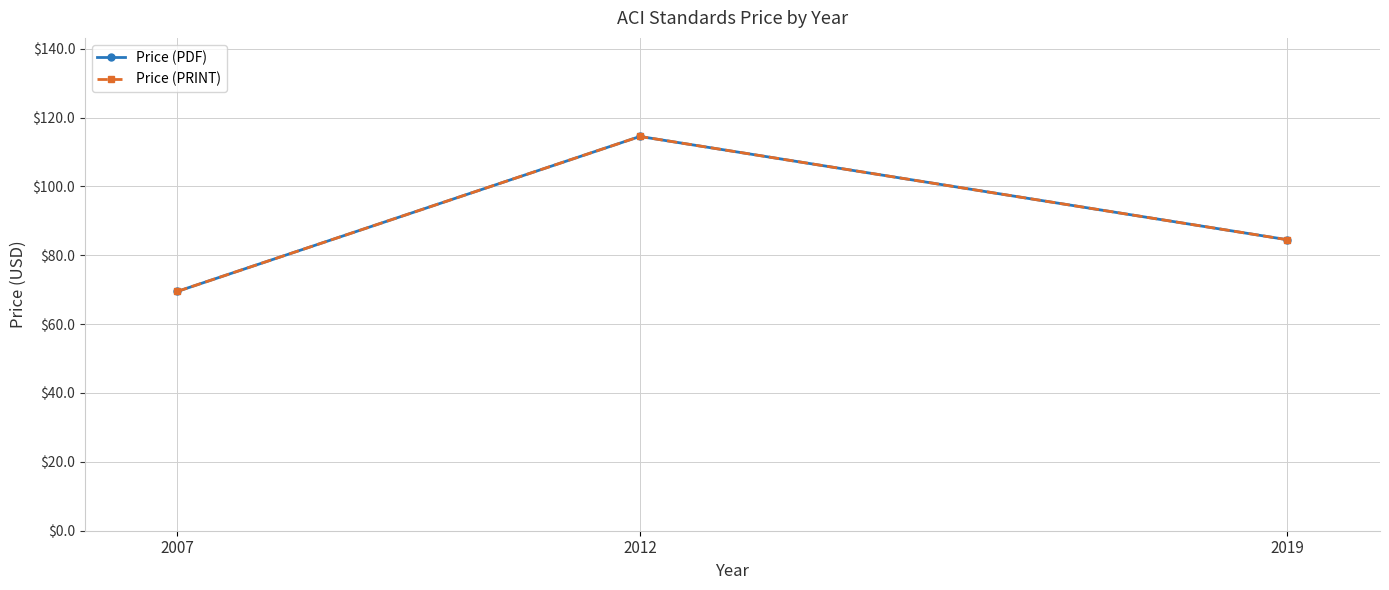

The Price (PRINT) series shows 18.4 at 2007. True or false?

False